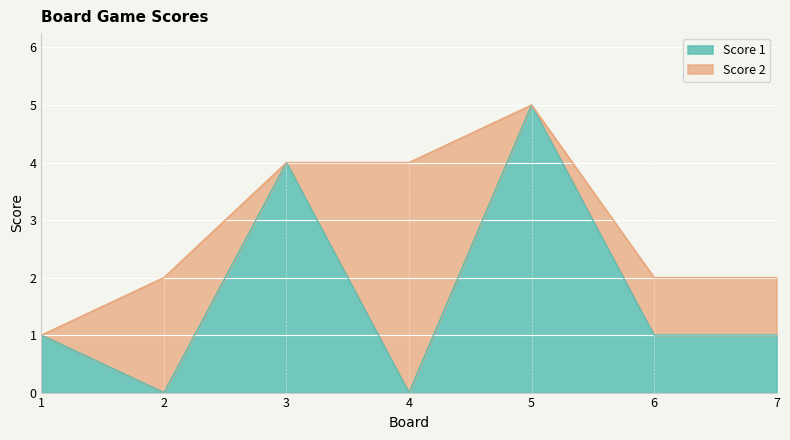

Which has a higher value, 1 or 3?

3